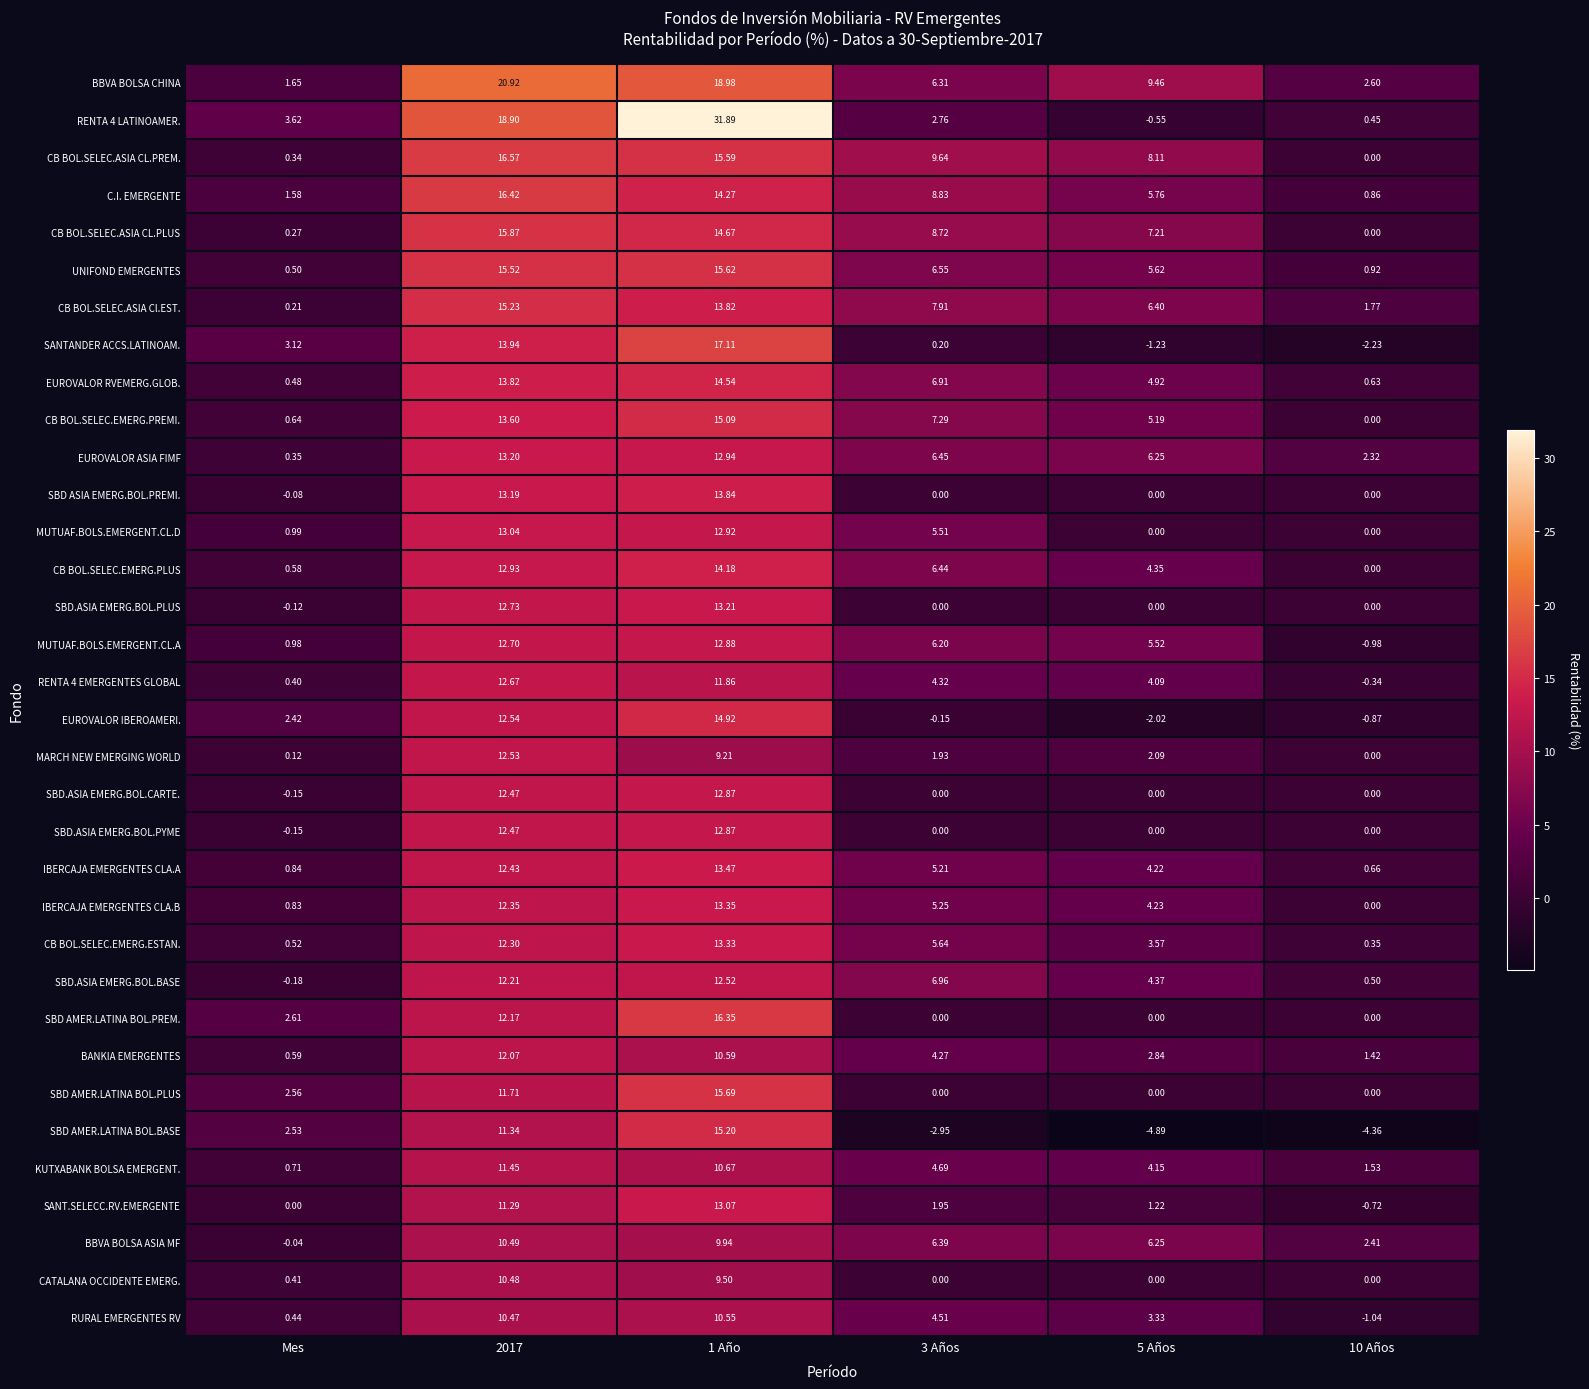

Which series changed the most between Mes and 2017?

BBVA BOLSA CHINA